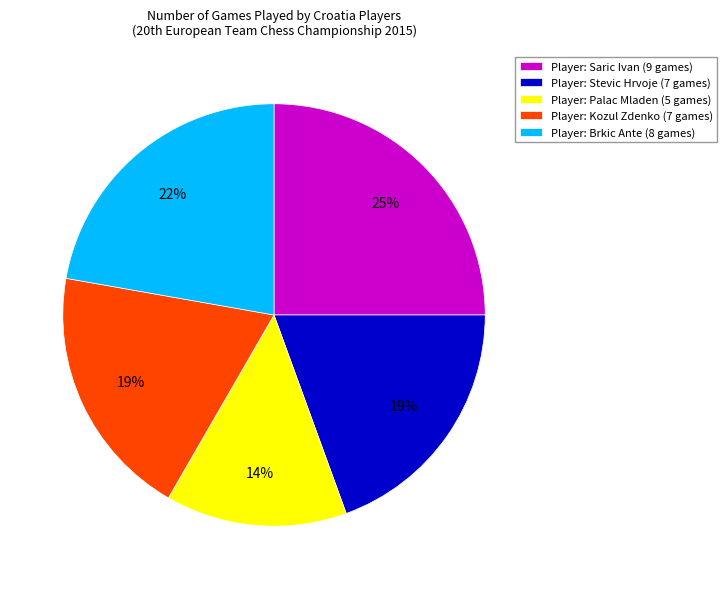

What is the ratio of the value at Player: Palac Mladen (5 games) to the value at Player: Kozul Zdenko (7 games)?

0.7